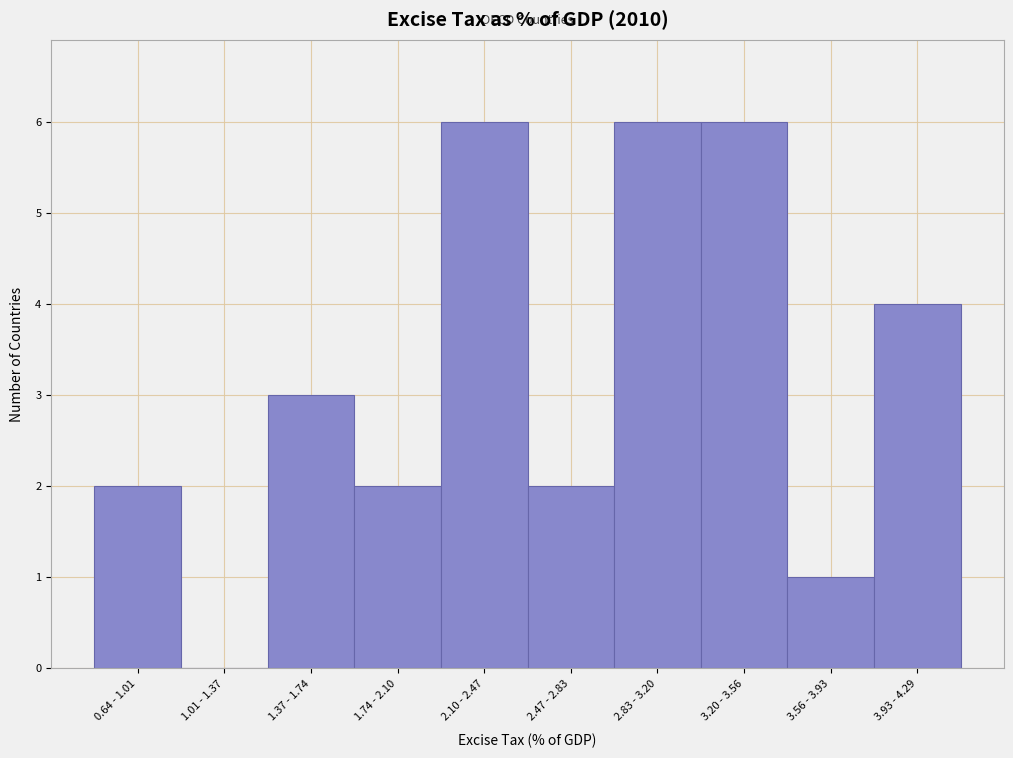

Reading left to right, extract all data points from this chart.

0.64 - 1.01=2	1.01 - 1.37=0	1.37 - 1.74=3	1.74 - 2.10=2	2.10 - 2.47=6	2.47 - 2.83=2	2.83 - 3.20=6	3.20 - 3.56=6	3.56 - 3.93=1	3.93 - 4.29=4